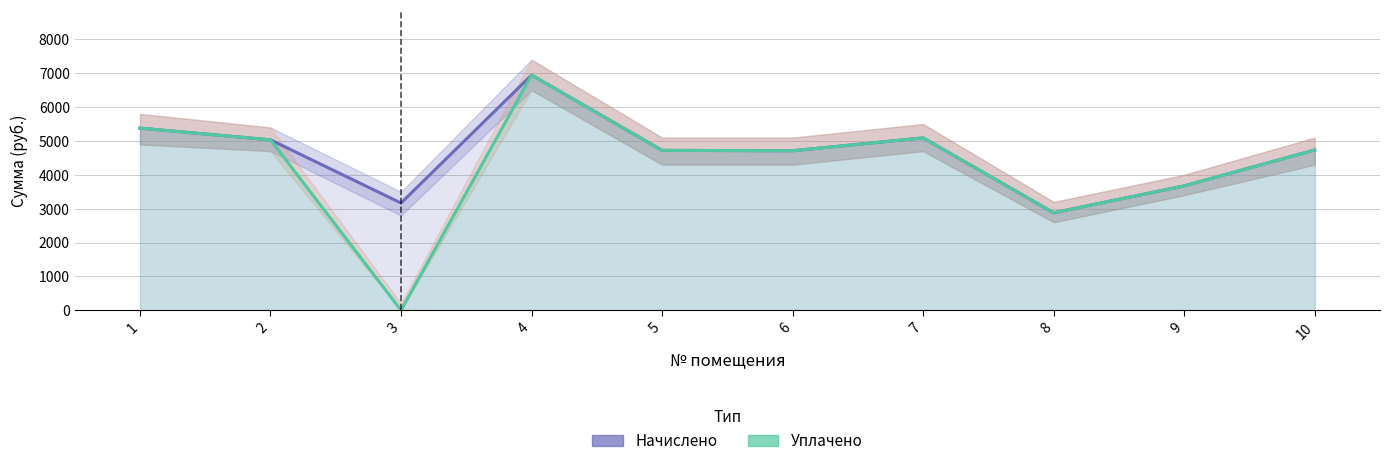

True or false: Уплачено has more than 2 points higher than both neighbors.

False